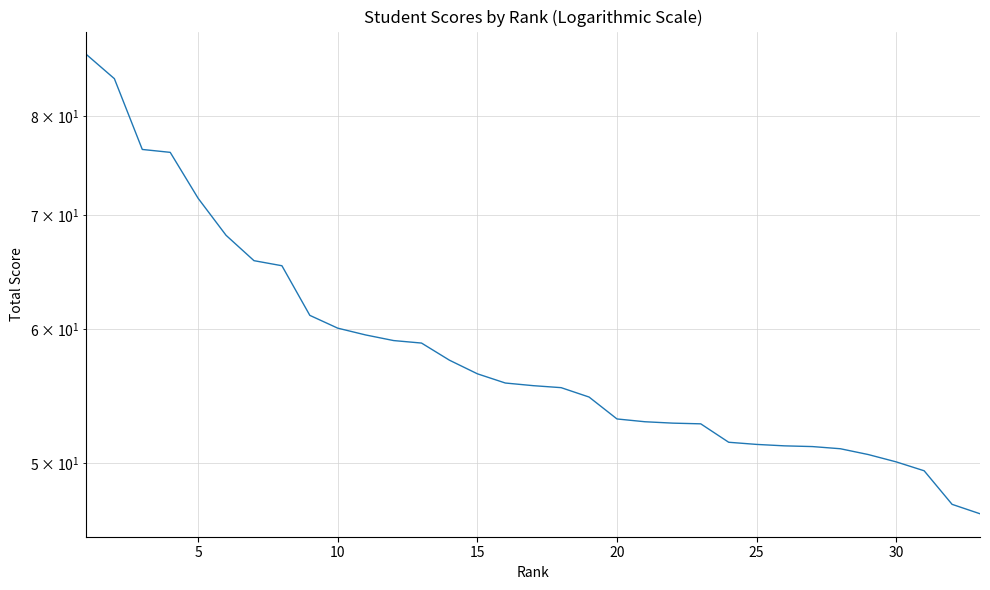

Does the chart have visible grid lines?

Yes